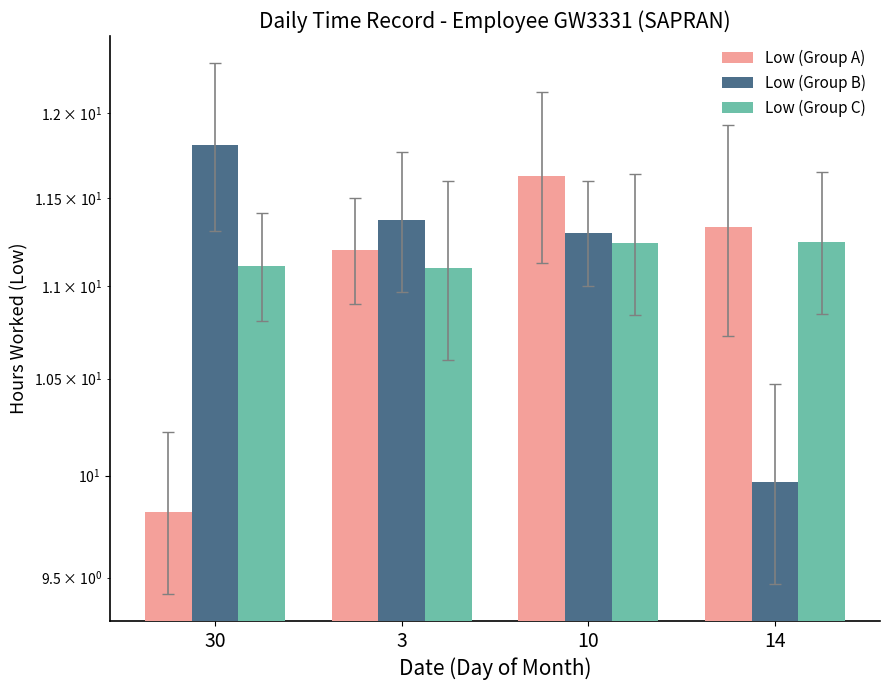

What position from the left is 3?

2